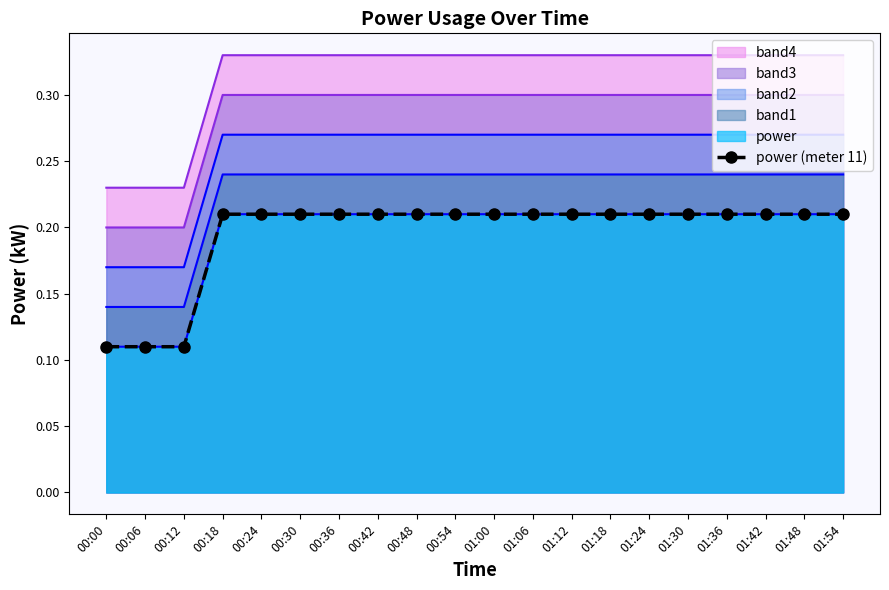

What is the label of the 20th point from the left?

01:54